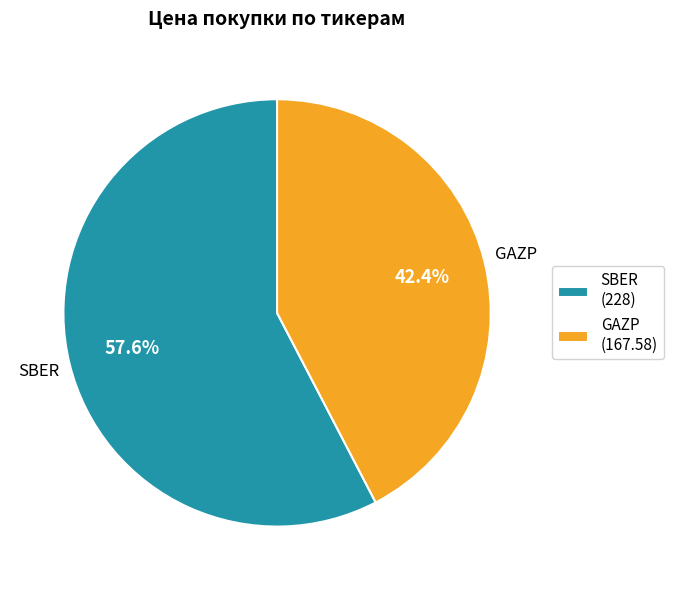

Which has a higher value, SBER or GAZP?

SBER